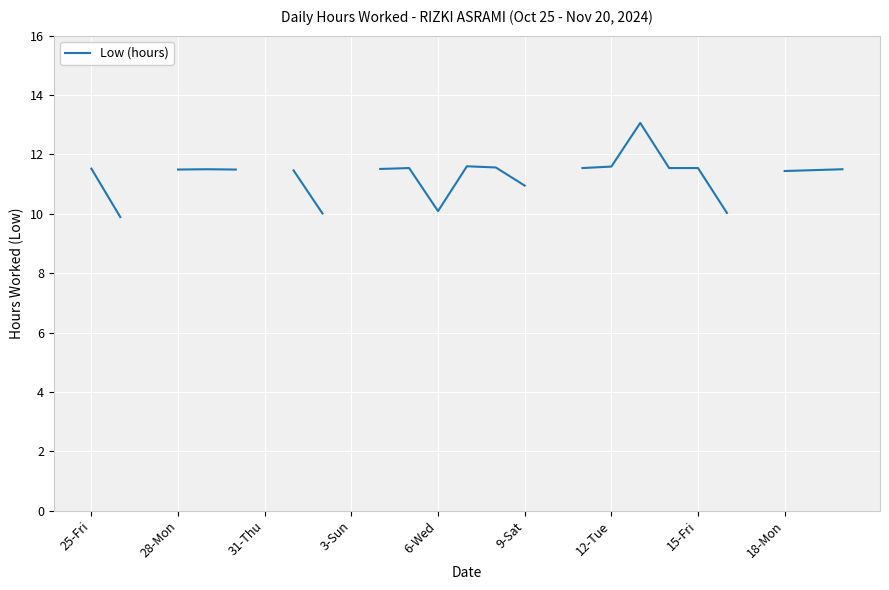

What is the minimum value shown in the chart?

9.9